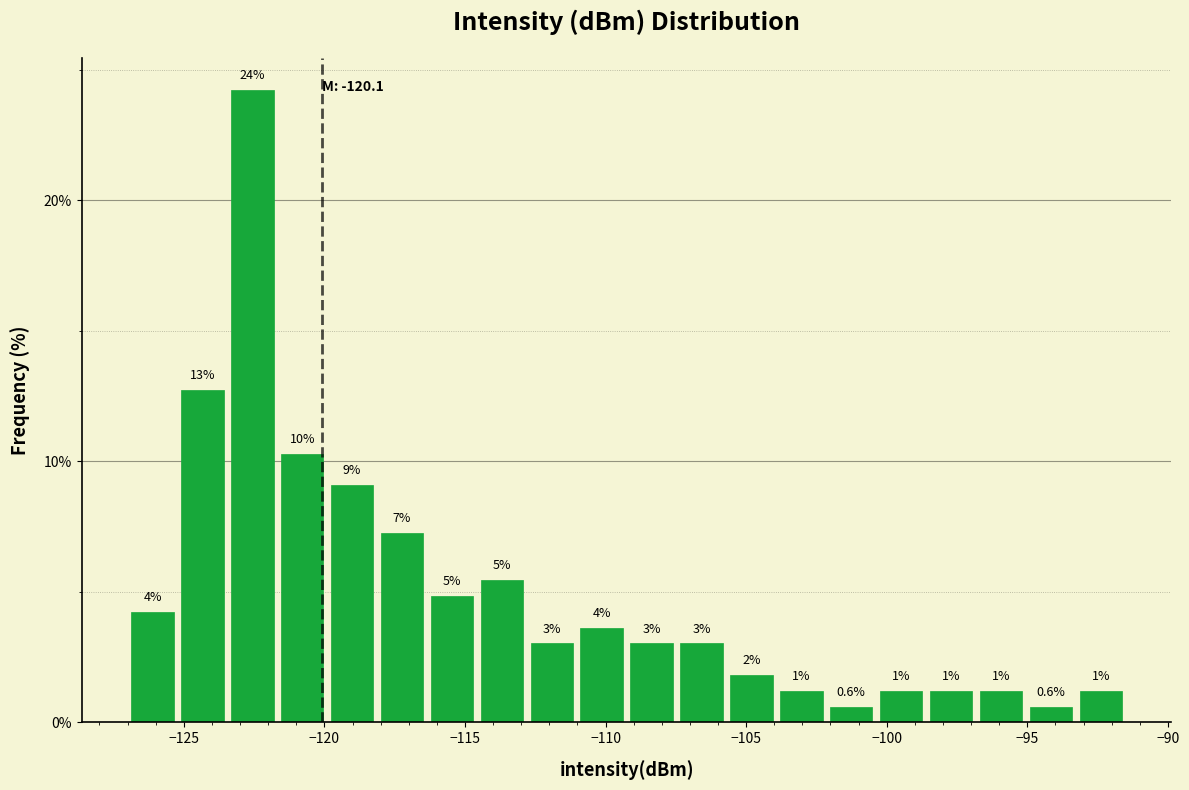

Read against the x-axis, roughly where is the centre of the tallest bar?

-122.5